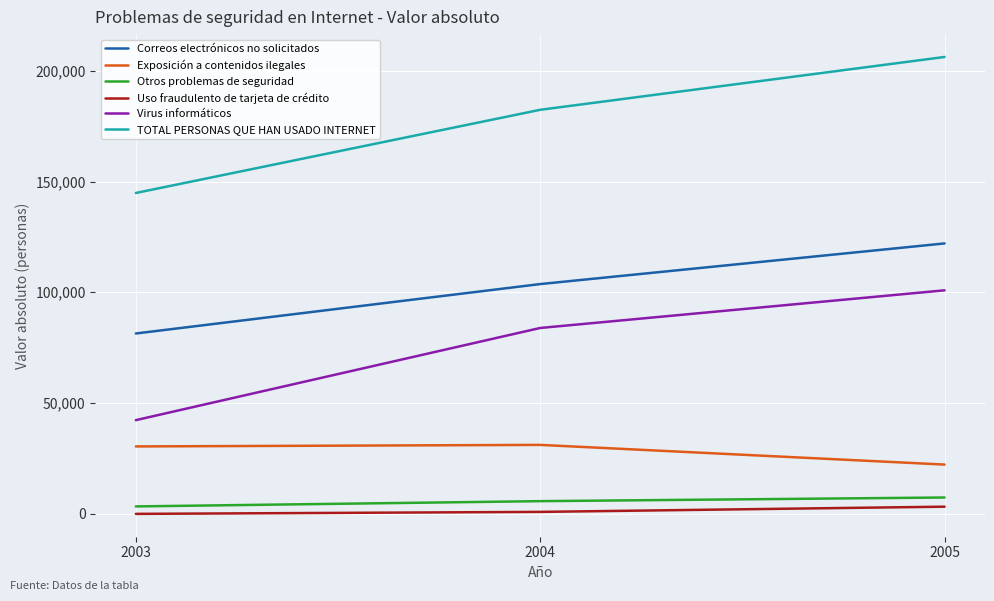

What is the difference between the maximum and minimum values in the TOTAL PERSONAS QUE HAN USADO INTERNET series?

61392